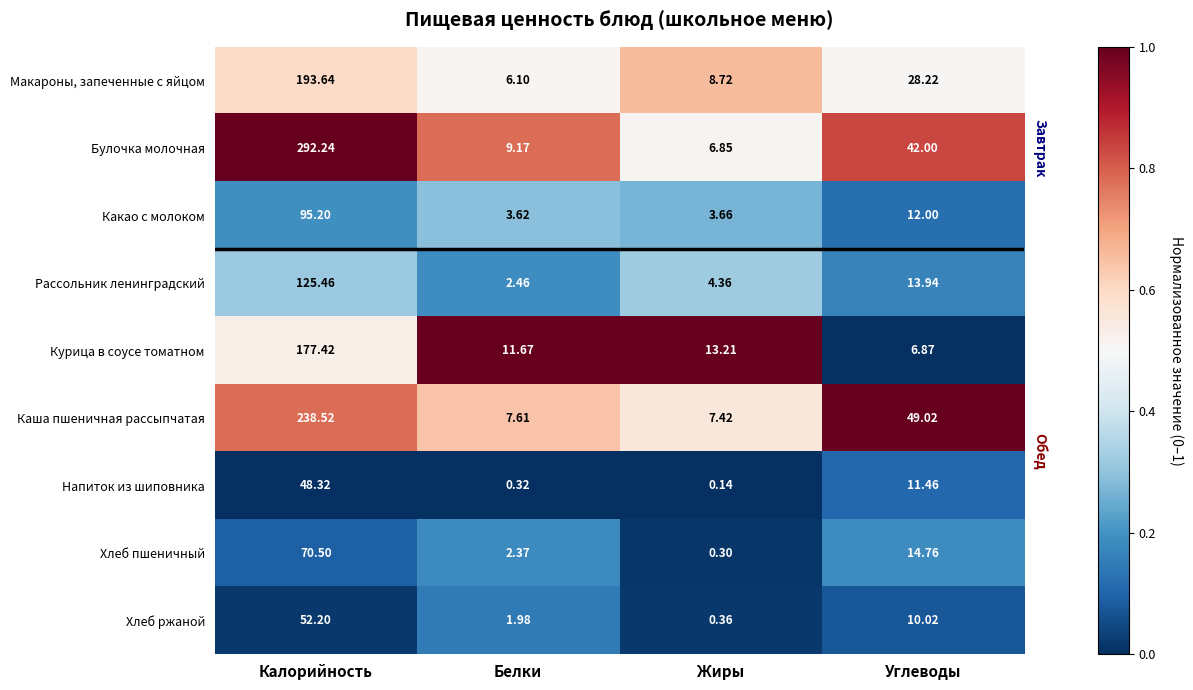

At which label does Хлеб пшеничный reach its peak?

Калорийность